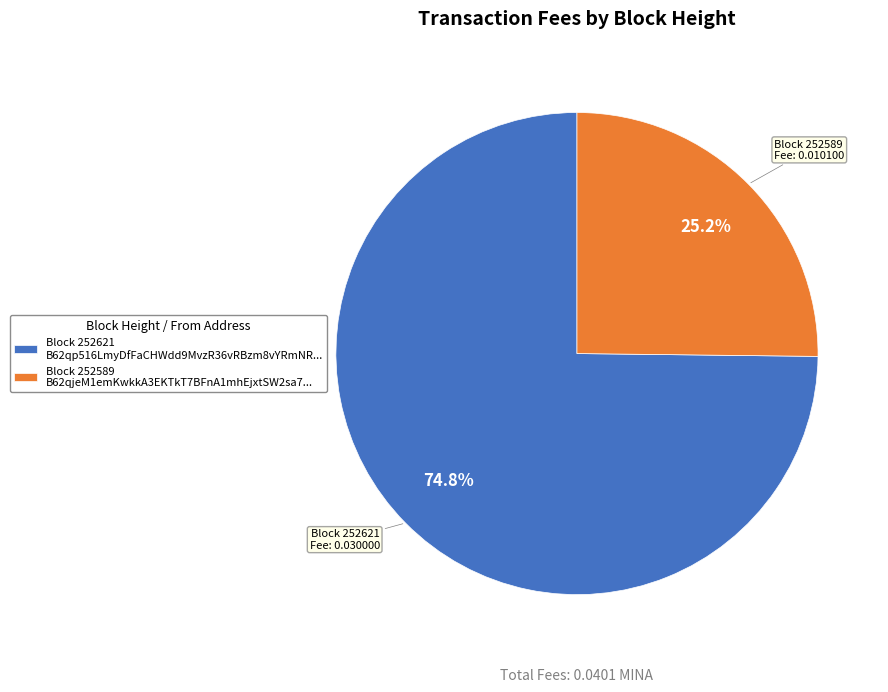

Which category has the smallest portion of the pie?

Block 252589 B62qjeM1emKwkkA3EKTkT7BFnA1mhEjxtSW2sa7...